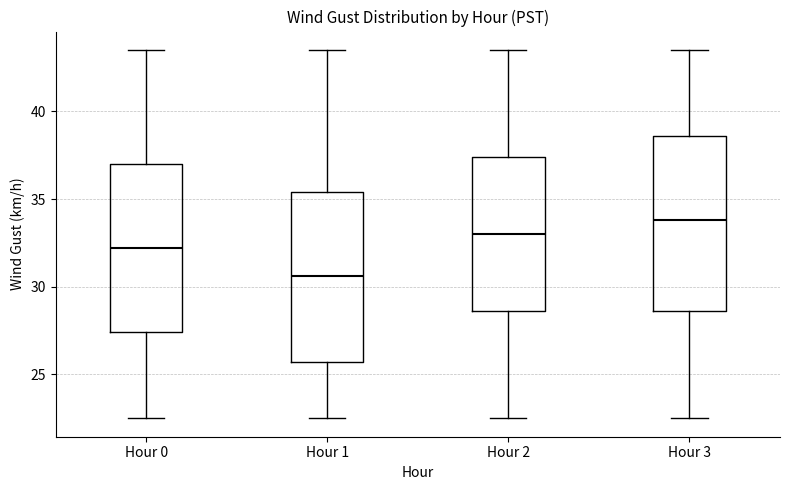

Reading left to right, transcribe this box plot: for each box, give where its median line is, the range the box spans, and where its two whiskers end, as read against the y-axis. The values are not printed on the chart, so give them approximately, as read against the axis.

Hour 0: median 32.0, box 27.5 to 37.0, whiskers 22.5 to 43.5
Hour 1: median 30.5, box 25.5 to 35.5, whiskers 22.5 to 43.5
Hour 2: median 33.0, box 28.5 to 37.5, whiskers 22.5 to 43.5
Hour 3: median 34.0, box 28.5 to 38.5, whiskers 22.5 to 43.5